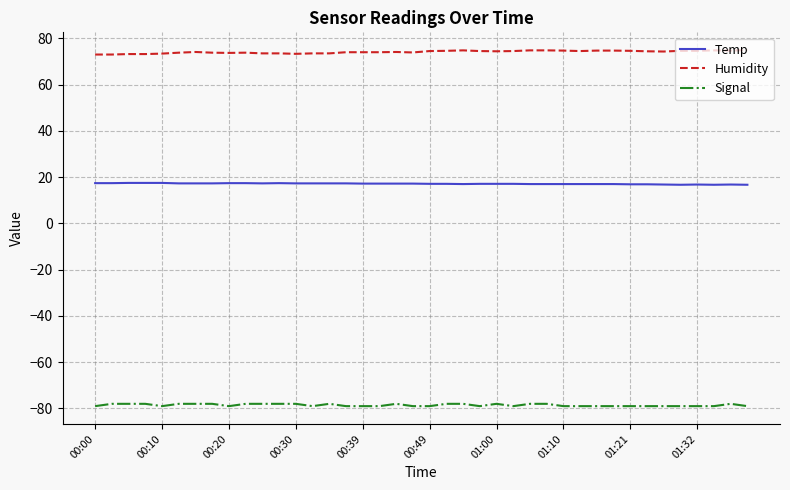

List the series in order of their peak value, highest first.

Humidity, Temp, Signal